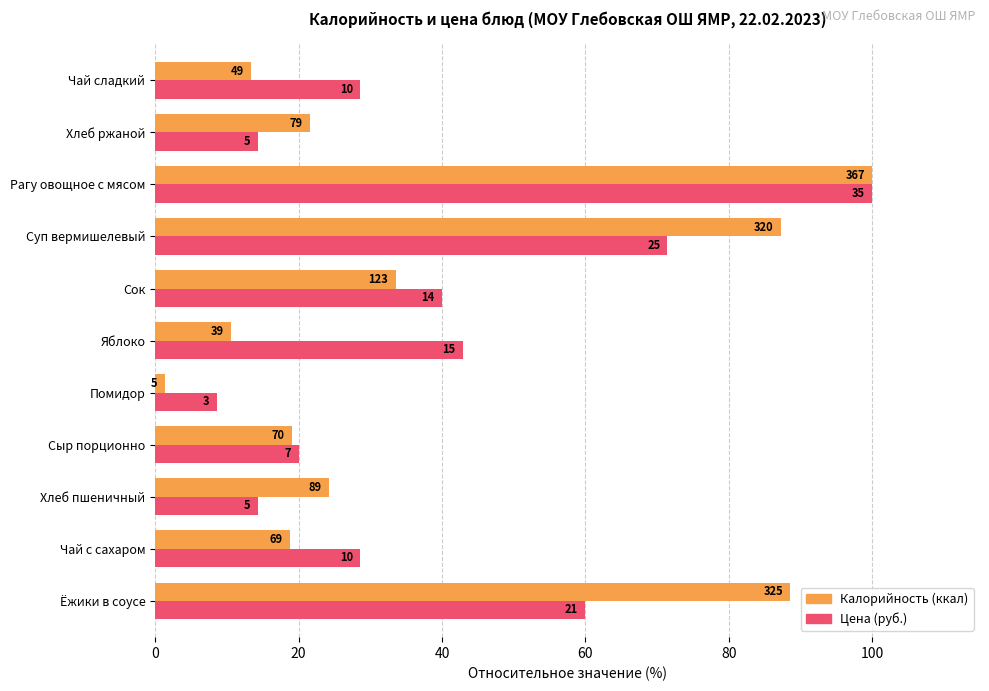

Is it true that Калорийность equals 19.1 at Сыр порционно?

True